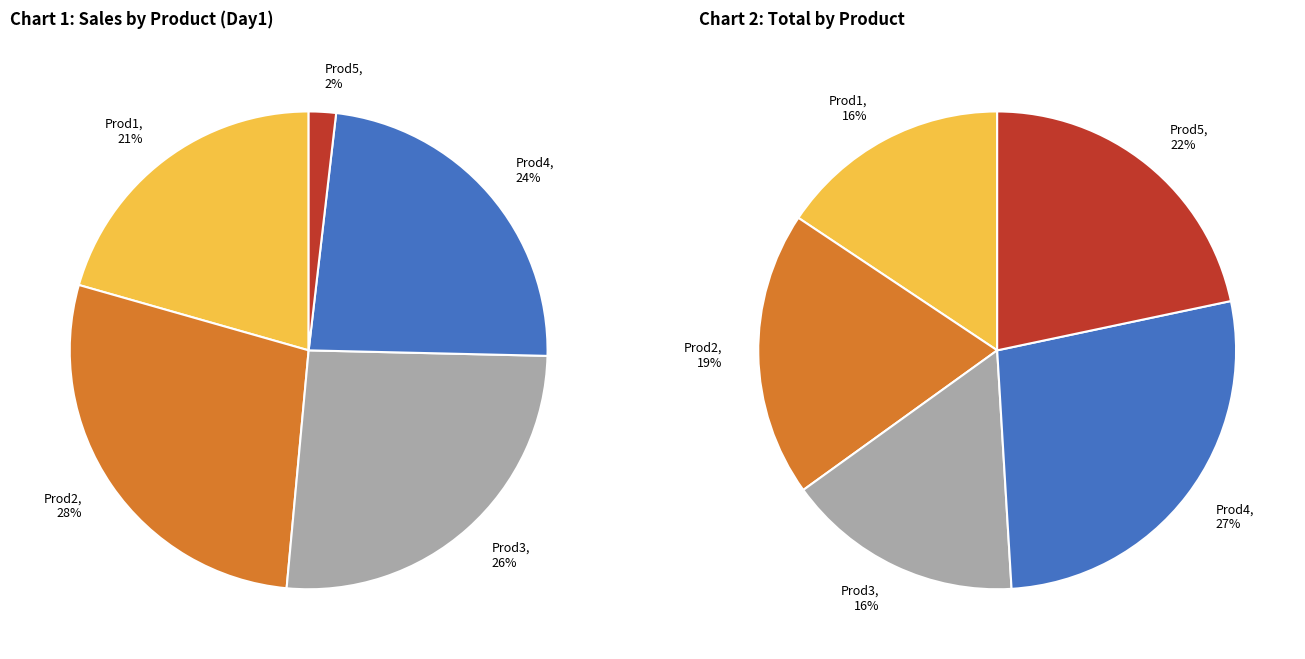

Is Prod4 the majority of the pie?

No